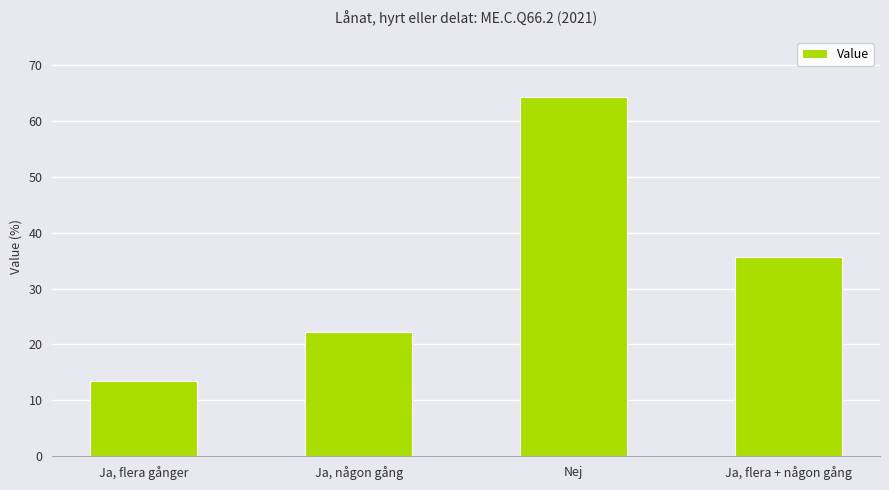

What is the difference between the second highest and minimum values?

22.2